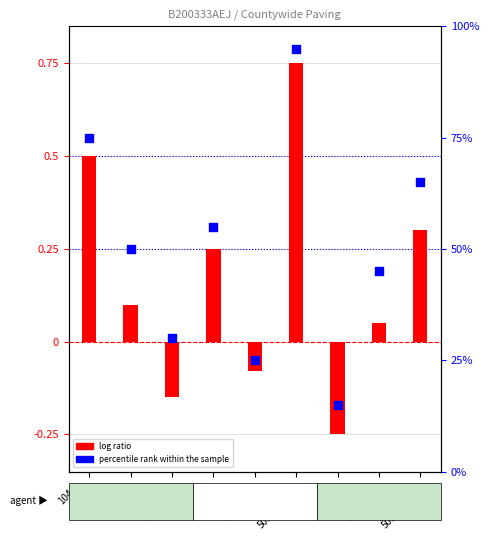

Is the value of log ratio at 104-13
201-500 greater than the value of percentile rank within the sample at 104-11
501-1000+?

No